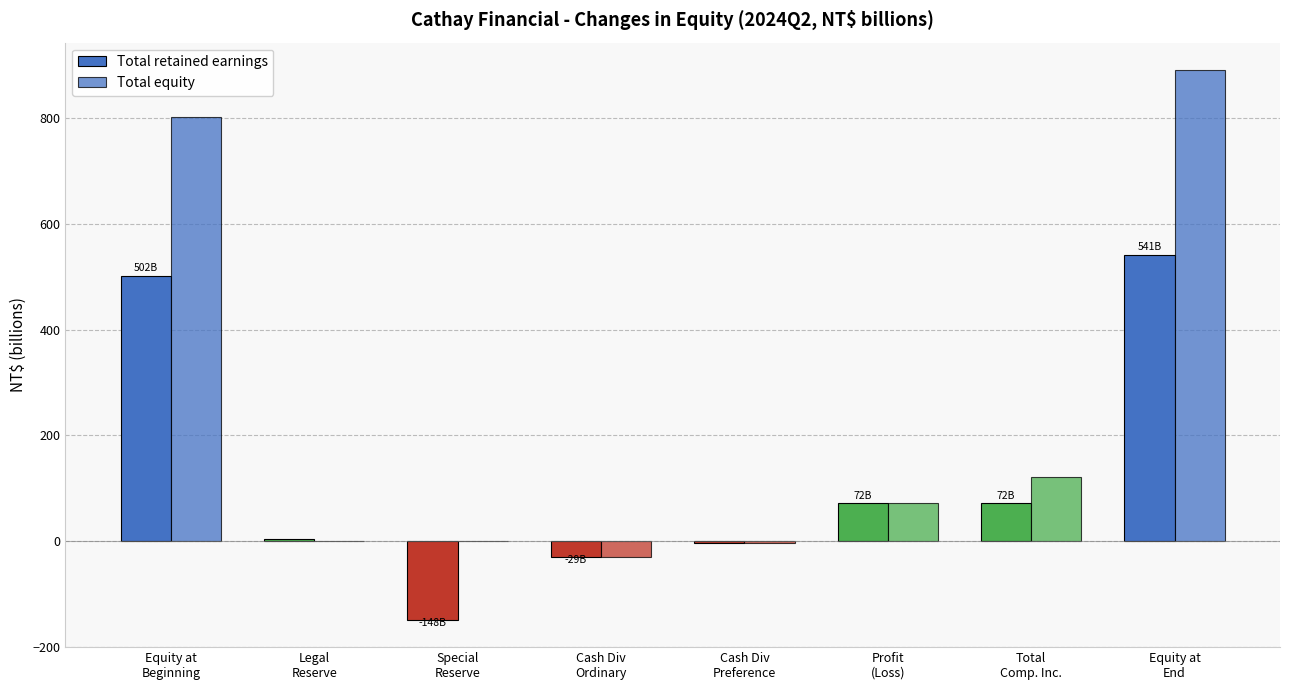

Reading right to left, what are all the values shown in this chart?

Total retained earnings: 541.0	71.8	71.8	-3.4	-29.3	-148.3	5.0	501.7
Total equity: 890.6	120.9	71.7	-3.4	-29.3	0.0	0.2	801.5